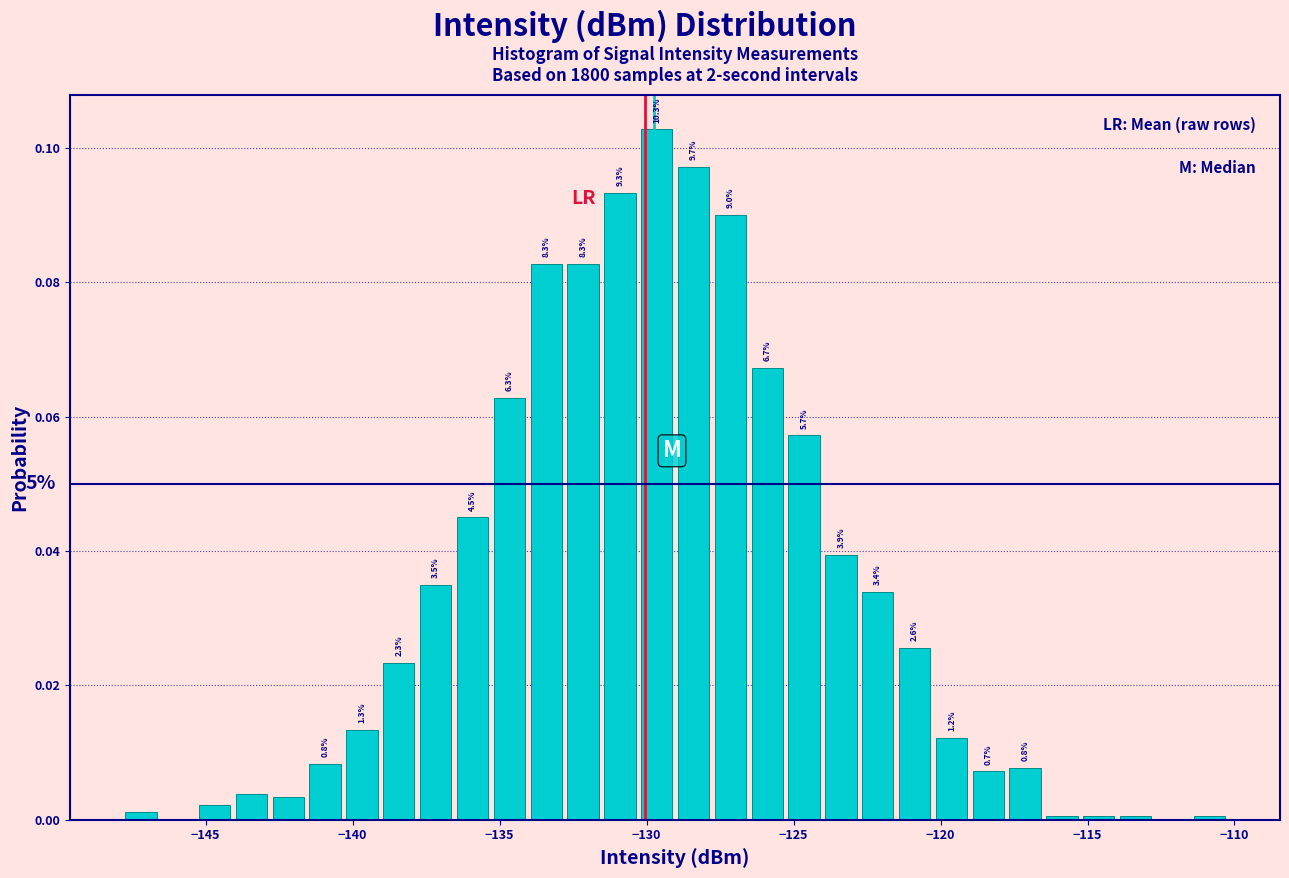

Read against the x-axis, roughly where is the centre of the tallest bar?

-129.5